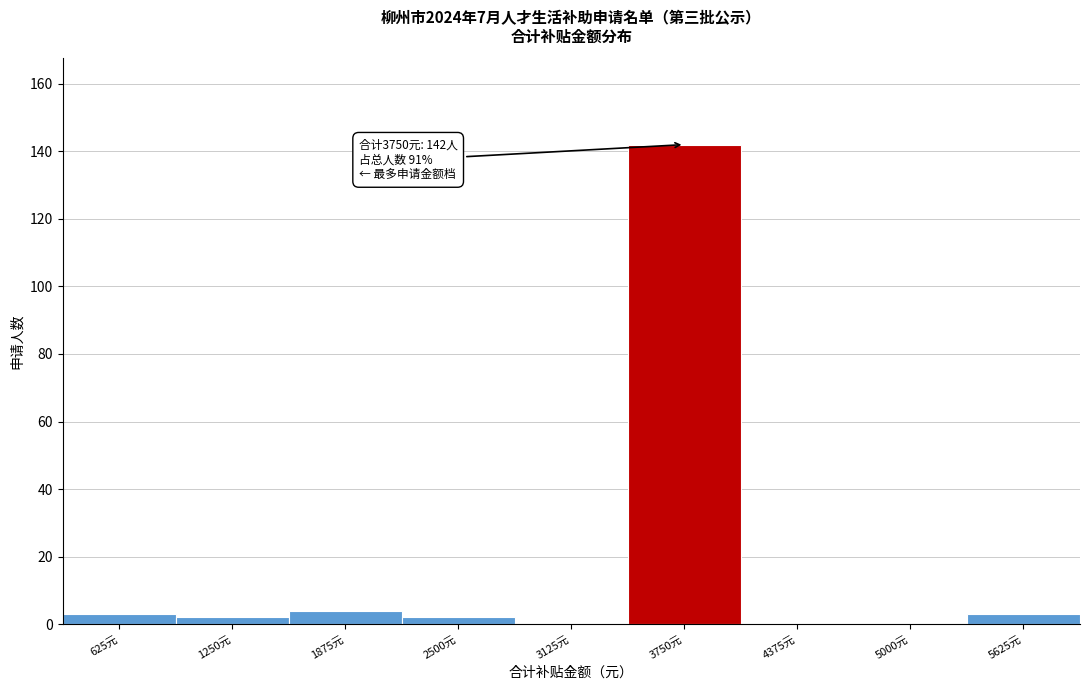

Reading left to right, list all the values displayed in this chart.

625元=3	1250元=2	1875元=4	2500元=2	3125元=0	3750元=142	4375元=0	5000元=0	5625元=3